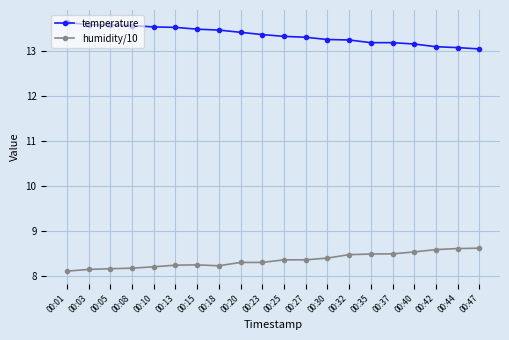

What is the minimum value shown in the chart?

8.1